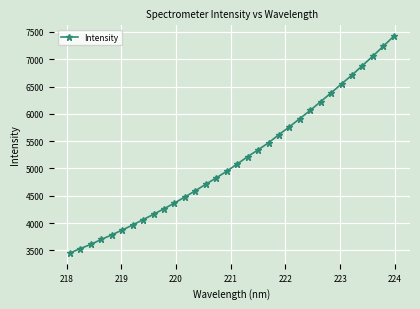

True or false: there are more than 2 points higher than both neighbors.

False